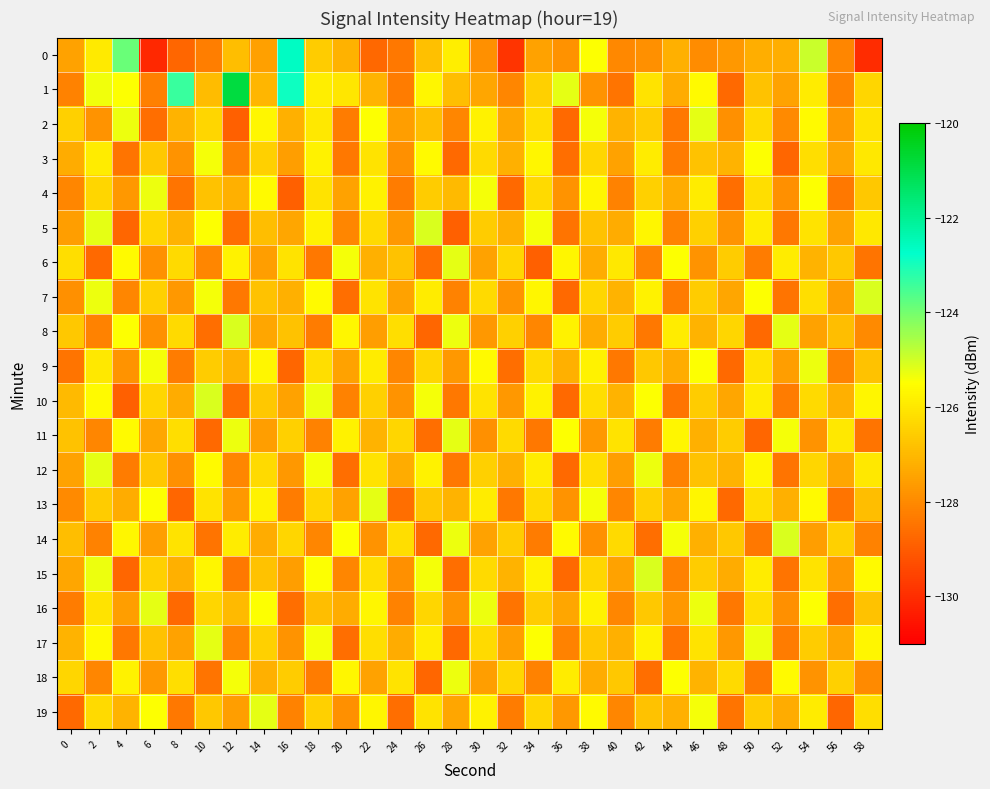

Reading left to right, what are all the values shown in this chart?

0: 0=-127.5	2=-126.0	4=-123.9	6=-130.1	8=-128.8	10=-128.3	12=-126.9	14=-127.6	16=-122.6	18=-126.6	20=-127.2	22=-128.7	24=-128.4	26=-126.9	28=-125.9	30=-127.9	32=-129.9	34=-127.5	36=-127.8	38=-125.5	40=-128.1	42=-127.9	44=-127.2	46=-128.0	48=-127.7	50=-127.3	52=-127.2	54=-124.9	56=-128.1	58=-130.0
1: 0=-128.2	2=-125.4	4=-125.5	6=-128.2	8=-123.4	10=-127.0	12=-120.9	14=-127.1	16=-122.9	18=-125.9	20=-126.0	22=-127.1	24=-128.3	26=-125.7	28=-126.9	30=-127.4	32=-128.1	34=-126.5	36=-125.2	38=-127.8	40=-128.5	42=-126.1	44=-127.3	46=-125.6	48=-128.7	50=-126.8	52=-127.5	54=-125.9	56=-128.2	58=-126.4
2: 0=-126.5	2=-127.8	4=-125.3	6=-128.6	8=-127.1	10=-126.4	12=-128.9	14=-125.7	16=-127.2	18=-126.0	20=-128.3	22=-125.5	24=-127.6	26=-126.9	28=-128.1	30=-125.8	32=-127.4	34=-126.2	36=-128.7	38=-125.4	40=-127.1	42=-126.6	44=-128.4	46=-125.2	48=-127.9	50=-126.3	52=-128.0	54=-125.6	56=-127.7	58=-126.1
3: 0=-127.3	2=-125.9	4=-128.5	6=-126.7	8=-127.8	10=-125.4	12=-128.2	14=-126.5	16=-127.6	18=-125.8	20=-128.4	22=-126.1	24=-127.9	26=-125.6	28=-128.7	30=-126.3	32=-127.2	34=-125.7	36=-128.6	38=-126.4	40=-127.5	42=-125.9	44=-128.3	46=-126.8	48=-127.1	50=-125.5	52=-128.8	54=-126.2	56=-127.4	58=-126.0
4: 0=-128.1	2=-126.4	4=-127.7	6=-125.3	8=-128.5	10=-126.8	12=-127.2	14=-125.6	16=-128.9	18=-126.1	20=-127.5	22=-125.8	24=-128.3	26=-126.6	28=-127.0	30=-125.4	32=-128.7	34=-126.3	36=-127.8	38=-125.7	40=-128.2	42=-126.5	44=-127.3	46=-125.9	48=-128.6	50=-126.2	52=-127.9	54=-125.5	56=-128.4	58=-126.7
5: 0=-127.6	2=-125.2	4=-128.8	6=-126.4	8=-127.1	10=-125.5	12=-128.6	14=-126.9	16=-127.4	18=-125.8	20=-128.1	22=-126.3	24=-127.7	26=-125.1	28=-128.9	30=-126.6	32=-127.2	34=-125.4	36=-128.5	38=-126.8	40=-127.3	42=-125.7	44=-128.2	46=-126.5	48=-127.8	50=-125.9	52=-128.4	54=-126.1	56=-127.5	58=-126.0
6: 0=-126.2	2=-128.7	4=-125.6	6=-127.9	8=-126.3	10=-128.1	12=-125.8	14=-127.6	16=-126.1	18=-128.4	20=-125.4	22=-127.2	24=-126.8	26=-128.6	28=-125.2	30=-127.5	32=-126.4	34=-128.9	36=-125.7	38=-127.3	40=-126.0	42=-128.2	44=-125.5	46=-127.8	48=-126.6	50=-128.3	52=-125.9	54=-127.1	56=-126.7	58=-128.5
7: 0=-127.9	2=-125.3	4=-128.1	6=-126.5	8=-127.7	10=-125.4	12=-128.4	14=-126.8	16=-127.2	18=-125.6	20=-128.6	22=-126.1	24=-127.5	26=-125.9	28=-128.2	30=-126.3	32=-127.8	34=-125.7	36=-128.7	38=-126.4	40=-127.1	42=-125.8	44=-128.3	46=-126.6	48=-127.4	50=-125.5	52=-128.5	54=-126.2	56=-127.6	58=-125.1
8: 0=-126.7	2=-128.2	4=-125.5	6=-127.9	8=-126.3	10=-128.6	12=-125.1	14=-127.4	16=-126.8	18=-128.3	20=-125.7	22=-127.6	24=-126.2	26=-128.8	28=-125.3	30=-127.7	32=-126.5	34=-128.1	36=-125.8	38=-127.3	40=-126.6	42=-128.4	44=-125.9	46=-127.1	48=-126.4	50=-128.7	52=-125.2	54=-127.5	56=-126.9	58=-128.0
9: 0=-128.5	2=-126.0	4=-127.8	6=-125.4	8=-128.3	10=-126.6	12=-127.1	14=-125.7	16=-128.8	18=-126.2	20=-127.5	22=-125.9	24=-128.1	26=-126.4	28=-127.7	30=-125.6	32=-128.6	34=-126.3	36=-127.2	38=-125.8	40=-128.4	42=-126.7	44=-127.3	46=-125.5	48=-128.7	50=-126.1	52=-127.6	54=-125.3	56=-128.2	58=-126.8
10: 0=-127.0	2=-125.6	4=-128.9	6=-126.4	8=-127.3	10=-125.1	12=-128.6	14=-126.7	16=-127.5	18=-125.3	20=-128.2	22=-126.5	24=-127.8	26=-125.4	28=-128.4	30=-126.1	32=-127.7	34=-125.8	36=-128.7	38=-126.2	40=-127.1	42=-125.5	44=-128.5	46=-126.6	48=-127.4	50=-125.9	52=-128.3	54=-126.3	56=-127.2	58=-125.7
11: 0=-126.8	2=-128.1	4=-125.6	6=-127.4	8=-126.2	10=-128.7	12=-125.3	14=-127.6	16=-126.5	18=-128.2	20=-125.8	22=-127.1	24=-126.4	26=-128.6	28=-125.2	30=-127.9	32=-126.3	34=-128.4	36=-125.5	38=-127.7	40=-126.1	42=-128.3	44=-125.7	46=-127.2	48=-126.6	50=-128.8	52=-125.4	54=-127.8	56=-126.0	58=-128.5
12: 0=-127.5	2=-125.2	4=-128.3	6=-126.7	8=-127.9	10=-125.6	12=-128.1	14=-126.3	16=-127.7	18=-125.4	20=-128.6	22=-126.1	24=-127.3	26=-125.8	28=-128.4	30=-126.5	32=-127.2	34=-125.9	36=-128.7	38=-126.2	40=-127.6	42=-125.3	44=-128.2	46=-126.8	48=-127.1	50=-125.7	52=-128.5	54=-126.4	56=-127.4	58=-126.0
13: 0=-128.0	2=-126.6	4=-127.3	6=-125.5	8=-128.8	10=-126.1	12=-127.7	14=-125.8	16=-128.3	18=-126.4	20=-127.5	22=-125.2	24=-128.6	26=-126.7	28=-127.1	30=-125.9	32=-128.4	34=-126.3	36=-127.8	38=-125.4	40=-128.1	42=-126.5	44=-127.4	46=-125.7	48=-128.7	50=-126.2	52=-127.2	54=-125.6	56=-128.5	58=-126.9
14: 0=-126.9	2=-128.2	4=-125.7	6=-127.6	8=-126.1	10=-128.5	12=-125.9	14=-127.3	16=-126.4	18=-128.1	20=-125.5	22=-127.8	24=-126.2	26=-128.7	28=-125.3	30=-127.5	32=-126.6	34=-128.3	36=-125.6	38=-127.9	40=-126.3	42=-128.6	44=-125.4	46=-127.2	48=-126.7	50=-128.4	52=-125.1	54=-127.6	56=-126.5	58=-128.2
15: 0=-127.4	2=-125.3	4=-128.8	6=-126.5	8=-127.2	10=-125.7	12=-128.4	14=-126.8	16=-127.6	18=-125.5	20=-128.1	22=-126.2	24=-127.9	26=-125.4	28=-128.6	30=-126.3	32=-127.1	34=-125.8	36=-128.7	38=-126.4	40=-127.5	42=-125.1	44=-128.2	46=-126.6	48=-127.3	50=-125.9	52=-128.5	54=-126.1	56=-127.7	58=-125.6
16: 0=-128.3	2=-126.1	4=-127.6	6=-125.2	8=-128.7	10=-126.4	12=-127.0	14=-125.5	16=-128.6	18=-126.9	20=-127.3	22=-125.7	24=-128.2	26=-126.4	28=-127.8	30=-125.3	32=-128.5	34=-126.6	36=-127.4	38=-125.8	40=-128.1	42=-126.7	44=-127.7	46=-125.3	48=-128.4	50=-126.2	52=-127.9	54=-125.5	56=-128.6	58=-126.8
17: 0=-127.1	2=-125.6	4=-128.4	6=-126.8	8=-127.5	10=-125.2	12=-128.1	14=-126.5	16=-127.8	18=-125.4	20=-128.6	22=-126.2	24=-127.3	26=-125.9	28=-128.7	30=-126.3	32=-127.6	34=-125.5	36=-128.2	38=-126.7	40=-127.2	42=-125.8	44=-128.5	46=-126.1	48=-127.7	50=-125.3	52=-128.3	54=-126.6	56=-127.4	58=-125.7
18: 0=-126.4	2=-128.1	4=-125.8	6=-127.7	8=-126.2	10=-128.5	12=-125.4	14=-127.2	16=-126.6	18=-128.3	20=-125.7	22=-127.5	24=-126.1	26=-128.8	28=-125.3	30=-127.6	32=-126.4	34=-128.2	36=-125.9	38=-127.3	40=-126.7	42=-128.6	44=-125.5	46=-127.1	48=-126.3	50=-128.4	52=-125.6	54=-127.8	56=-126.5	58=-128.0
19: 0=-128.7	2=-126.3	4=-127.1	6=-125.5	8=-128.4	10=-126.7	12=-127.6	14=-125.2	16=-128.2	18=-126.5	20=-127.9	22=-125.7	24=-128.6	26=-126.1	28=-127.4	30=-125.8	32=-128.3	34=-126.4	36=-127.7	38=-125.6	40=-128.1	42=-126.8	44=-127.2	46=-125.4	48=-128.5	50=-126.6	52=-127.3	54=-125.9	56=-128.8	58=-126.2